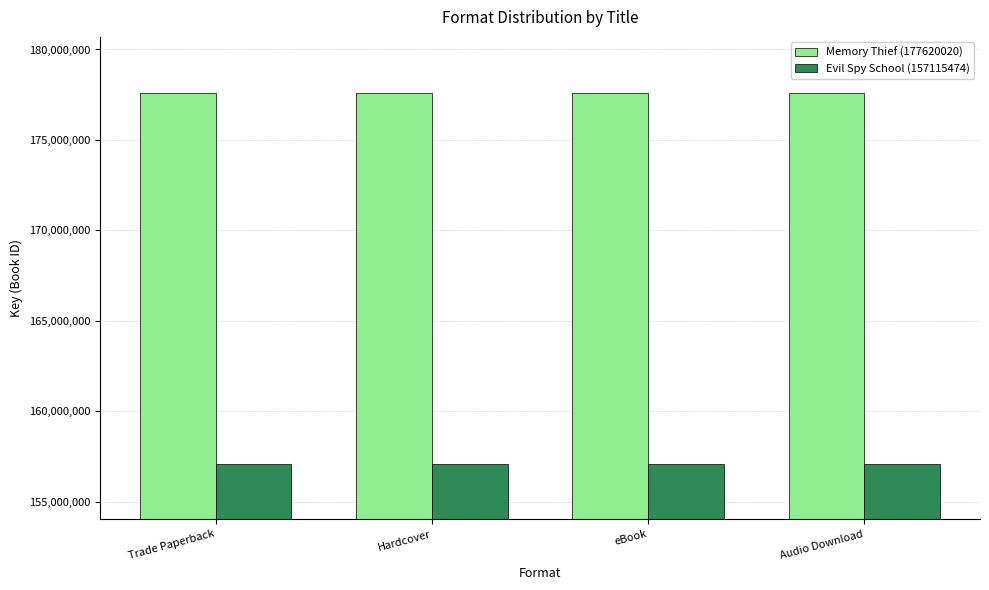

What is the difference between the highest and lowest values at Audio Download?

20504546